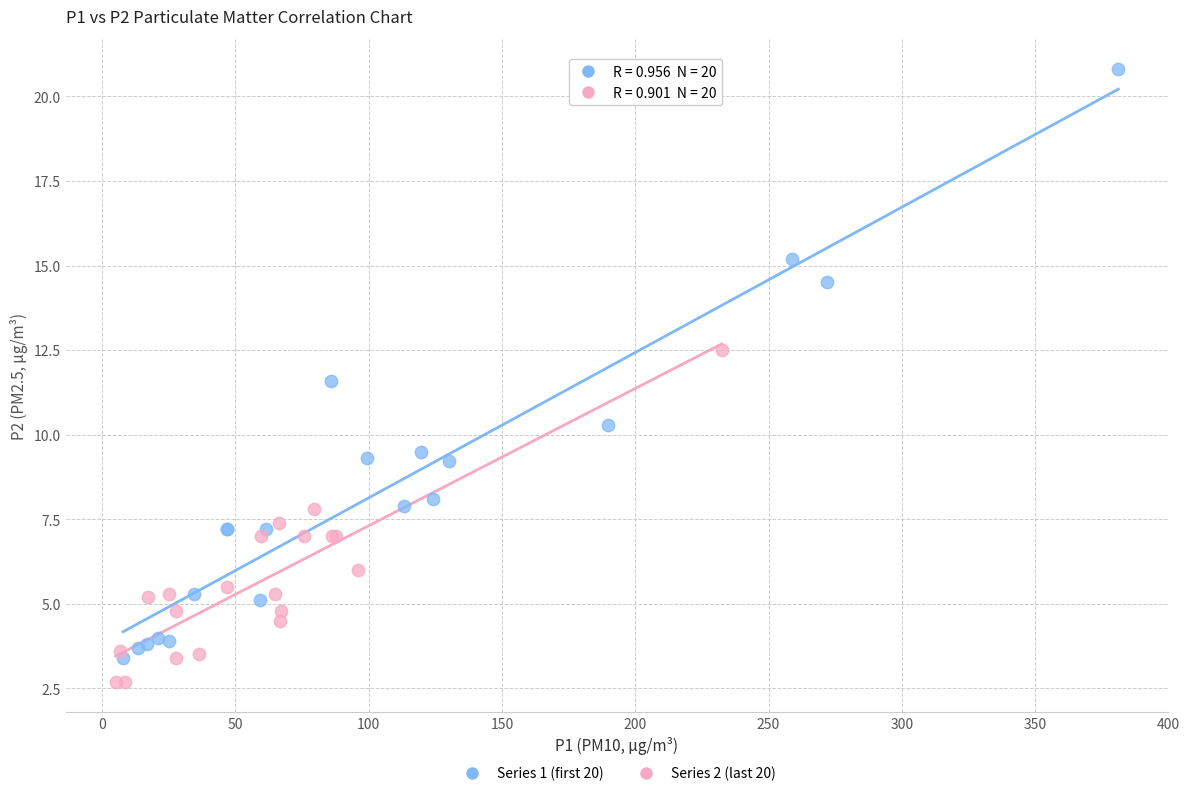

What are all the series names shown in the legend?

Series 1 (first 20), Series 2 (last 20)